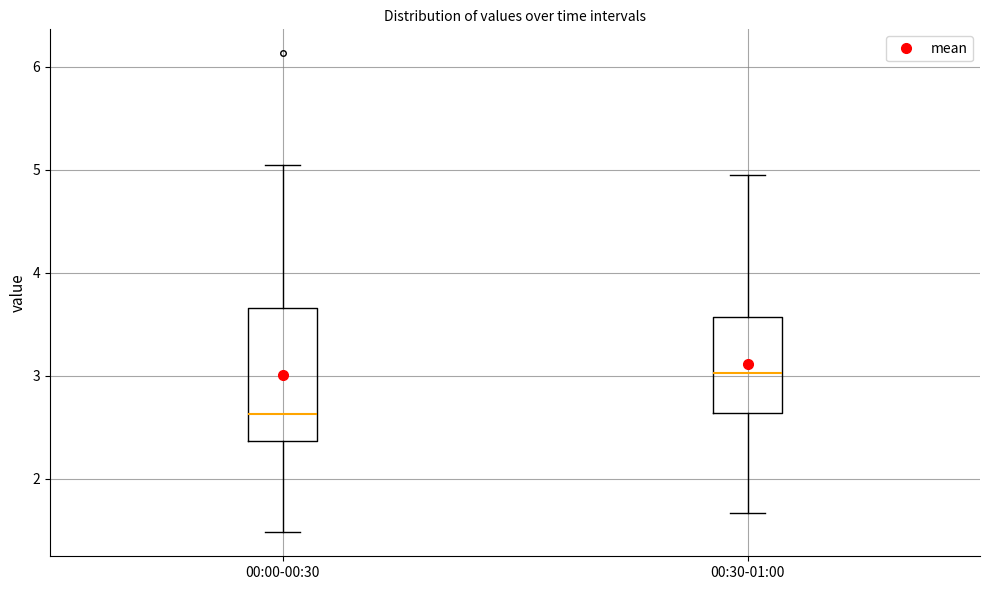

Reading left to right, read every box against the y-axis: the position of its median line, the range the box covers, and the ends of its whiskers. The values are not printed on the chart, so give them approximately, as read against the axis.

00:00-00:30: median 2.6, box 2.4 to 3.7, whiskers 1.5 to 5.1
00:30-01:00: median 3.0, box 2.6 to 3.6, whiskers 1.7 to 5.0